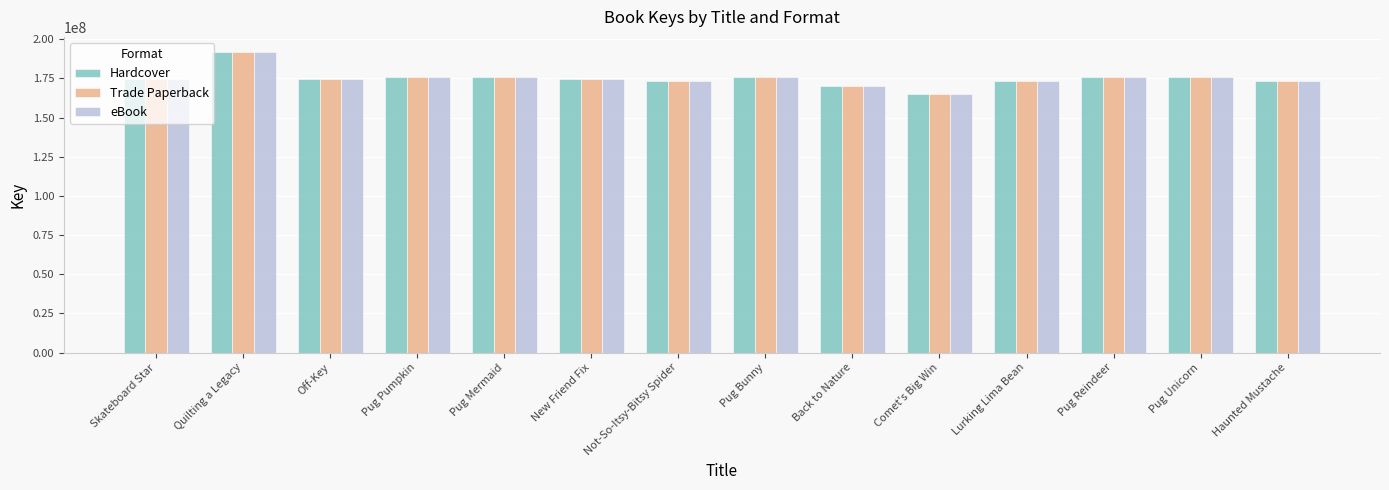

Is it true that eBook equals 175639939 at Pug Bunny?

True